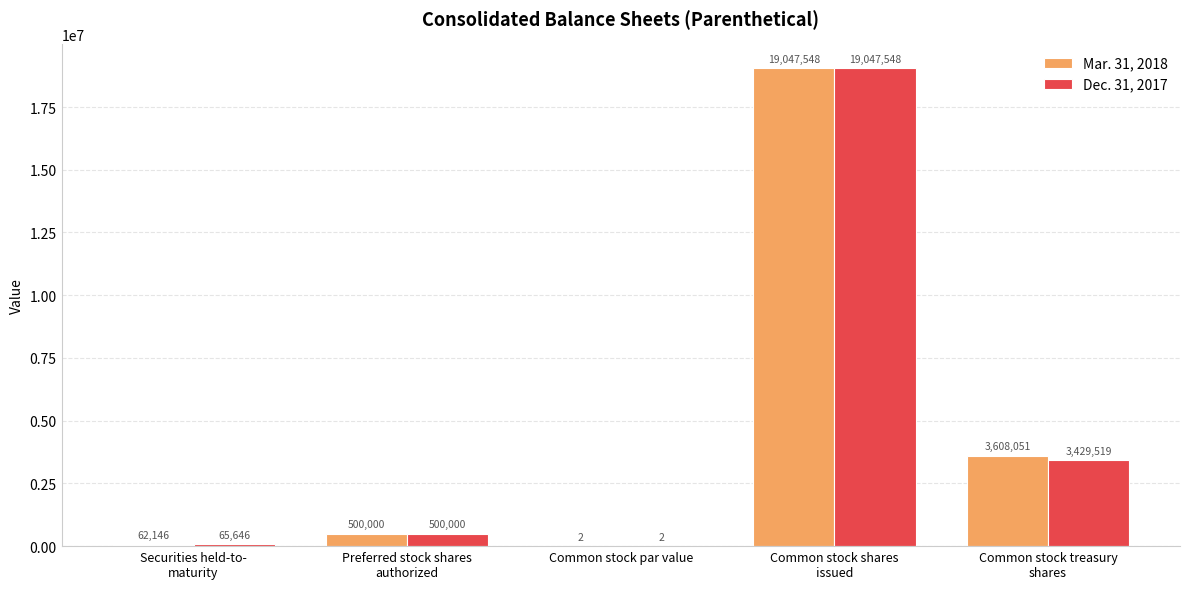

What is the greatest value displayed?

19047548.0